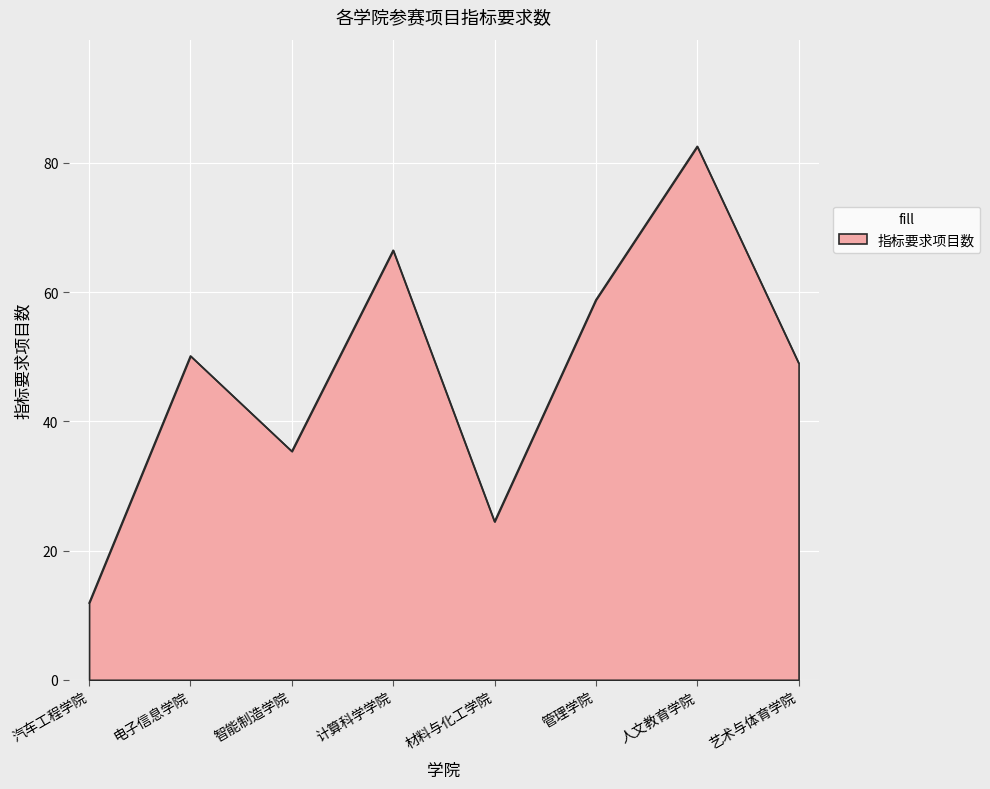

List the labels in order of value, smallest first.

汽车工程学院, 材料与化工学院, 智能制造学院, 艺术与体育学院, 电子信息学院, 管理学院, 计算科学学院, 人文教育学院